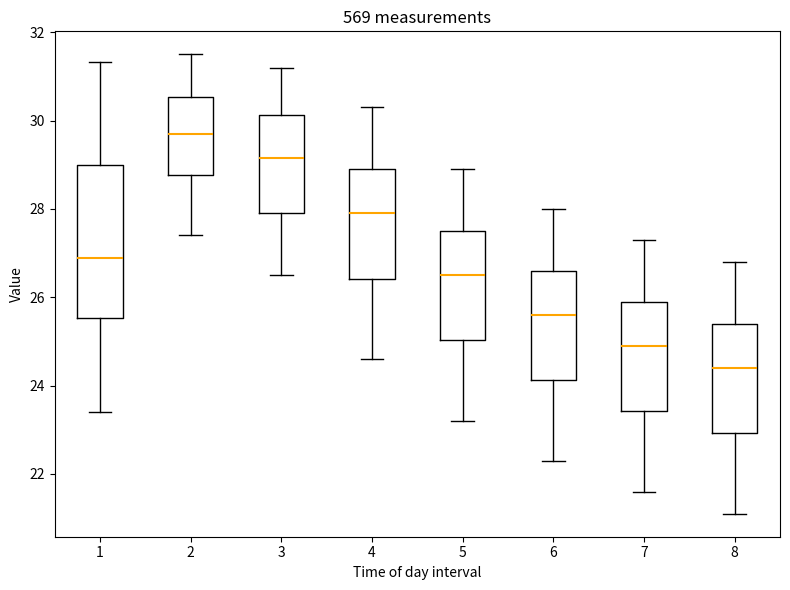

Reading left to right, read every box against the y-axis: the position of its median line, the range the box covers, and the ends of its whiskers. The values are not printed on the chart, so give them approximately, as read against the axis.

1: median 26.8, box 25.6 to 29.0, whiskers 23.4 to 31.4
2: median 29.8, box 28.8 to 30.6, whiskers 27.4 to 31.6
3: median 29.2, box 28.0 to 30.2, whiskers 26.6 to 31.2
4: median 28.0, box 26.4 to 29.0, whiskers 24.6 to 30.4
5: median 26.6, box 25.0 to 27.6, whiskers 23.2 to 29.0
6: median 25.6, box 24.2 to 26.6, whiskers 22.4 to 28.0
7: median 25.0, box 23.4 to 26.0, whiskers 21.6 to 27.4
8: median 24.4, box 23.0 to 25.4, whiskers 21.2 to 26.8